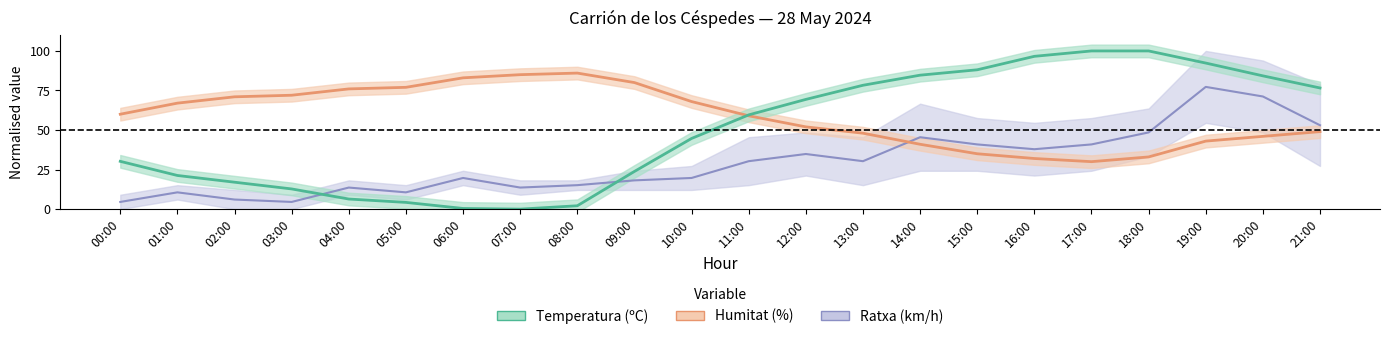

What are all the series names shown in the legend?

Temperatura (ºC), Humitat (%), Ratxa (km/h)